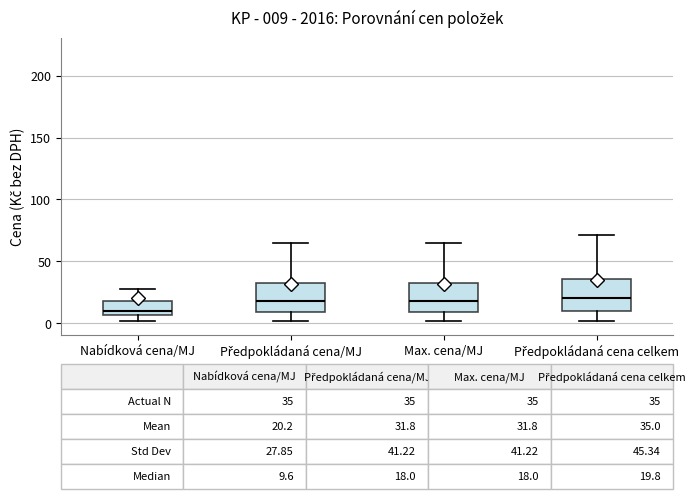

Which box has the lowest median line?

Nabídková cena/MJ